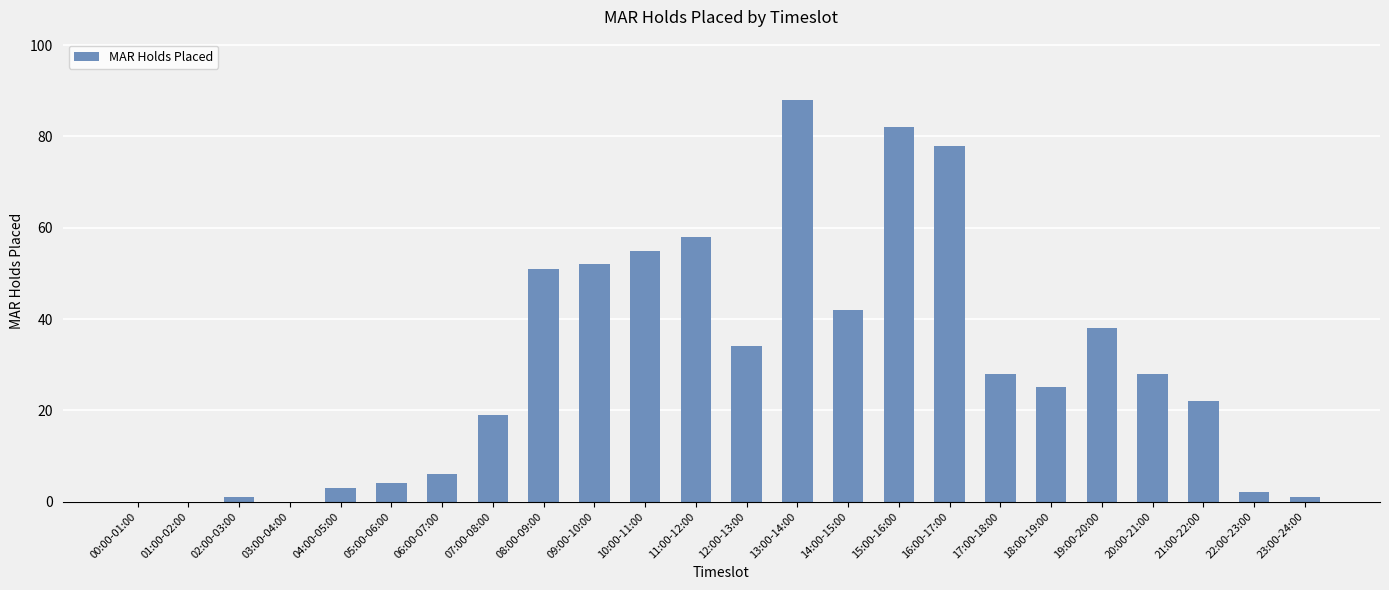

Is it true that the value at 03:00-04:00 is 0?

True